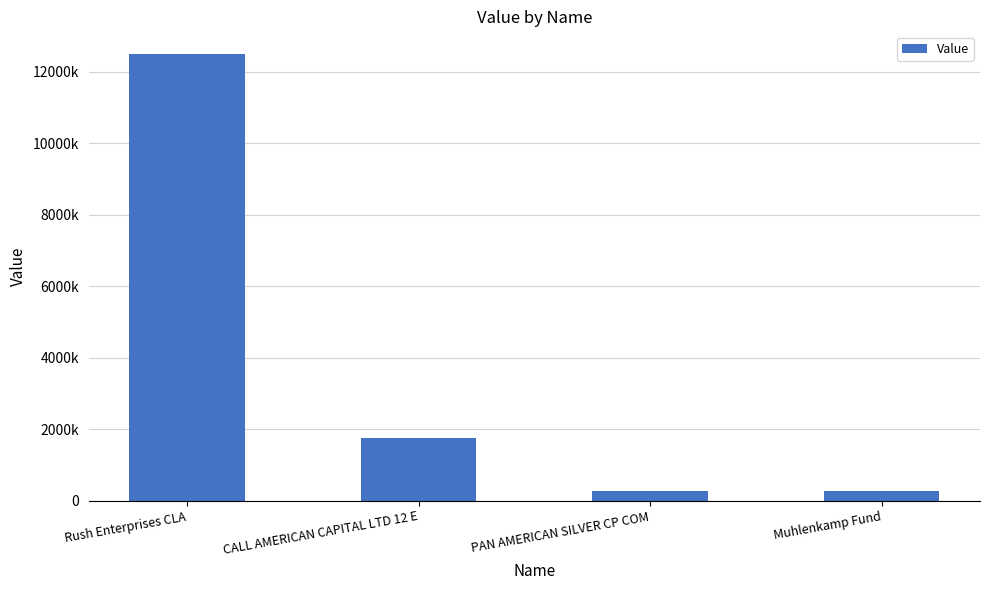

What is the label of the 3rd bar from the left?

PAN AMERICAN SILVER CP COM